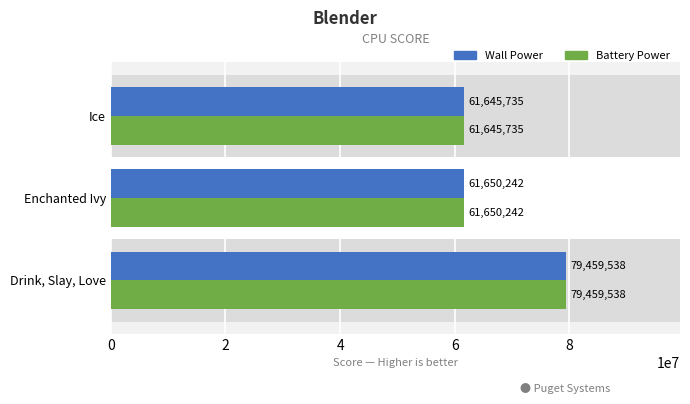

What is the sum of all Battery Power values?

202755515